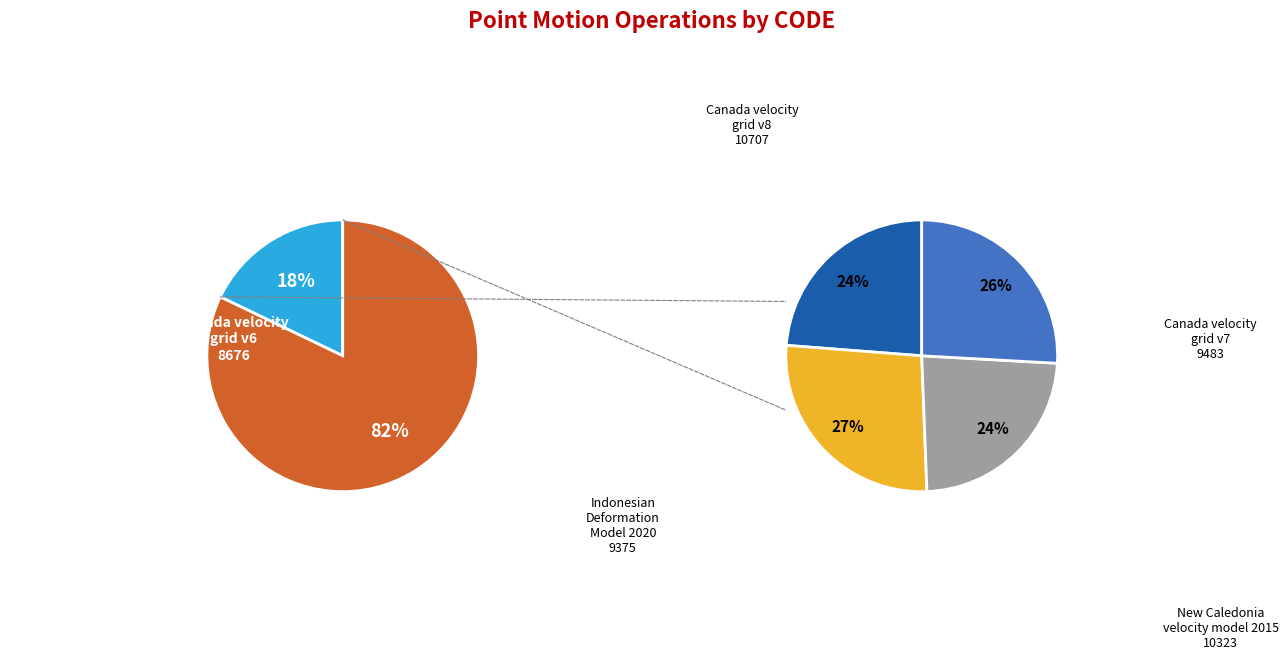

Combined, what portion of the pie is Canada velocity grid v6 and New Caledonia velocity model 2015?

39.1%